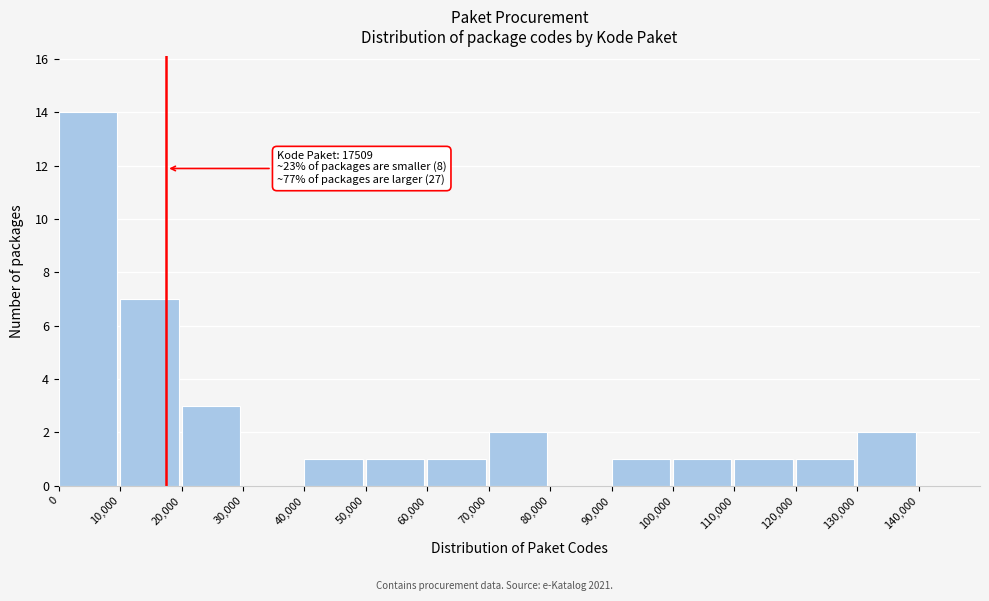

Over which range of the x-axis is the bar tallest?

0 to 10000